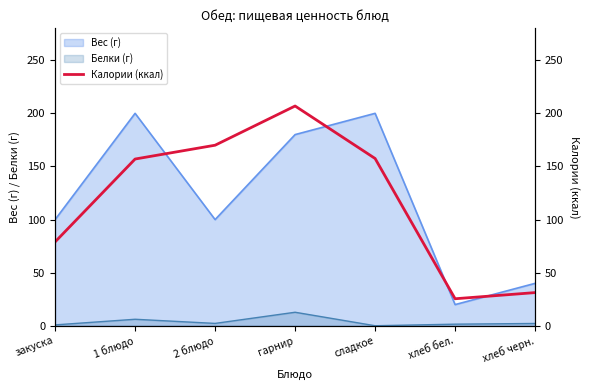

Reading left to right, extract all data points from this chart.

79.0	157.0	170.0	206.9	157.5	25.5	31.3